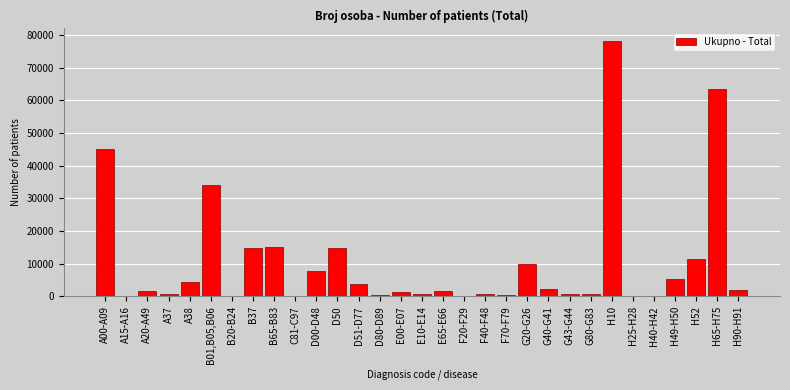

Which category has the highest value across all series?

H10